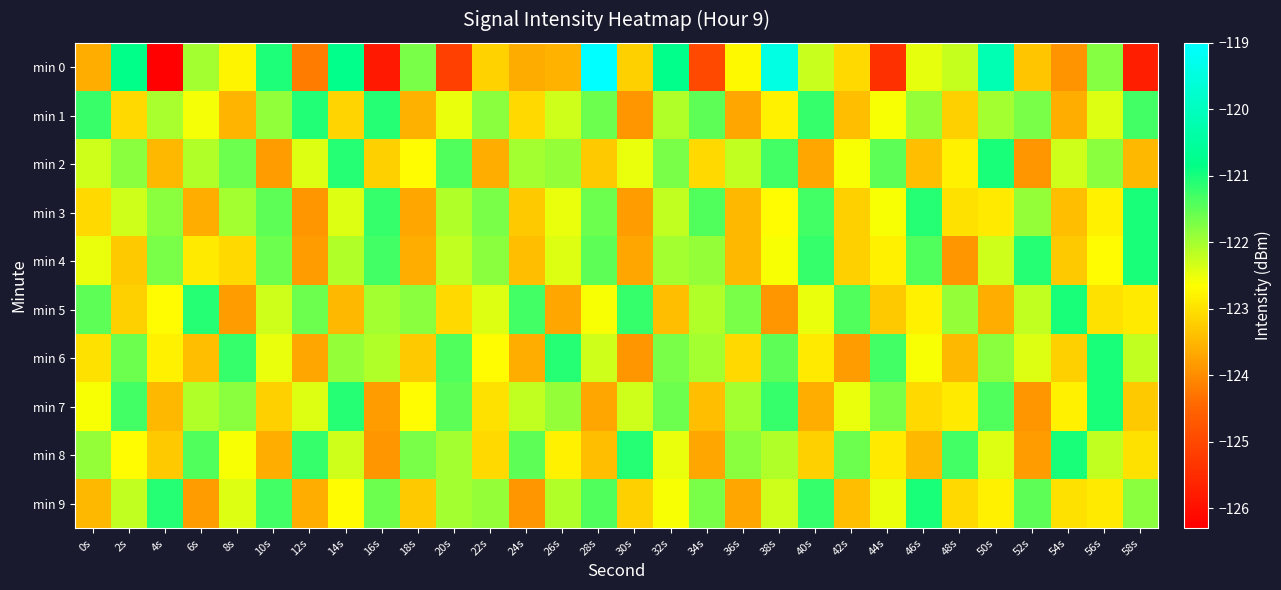

Which has a higher value, 56s or 52s?

56s